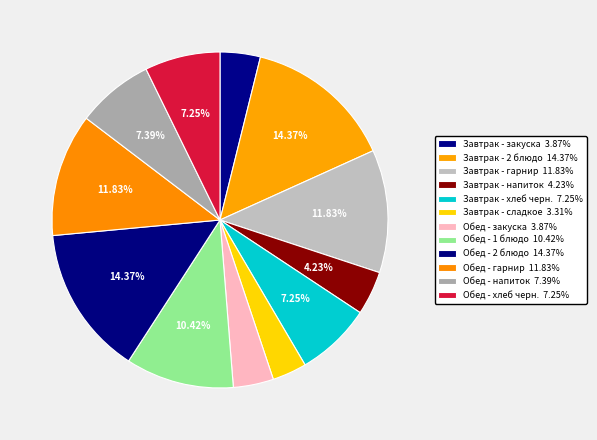

To the nearest percent, what is the average slice percentage?

8%